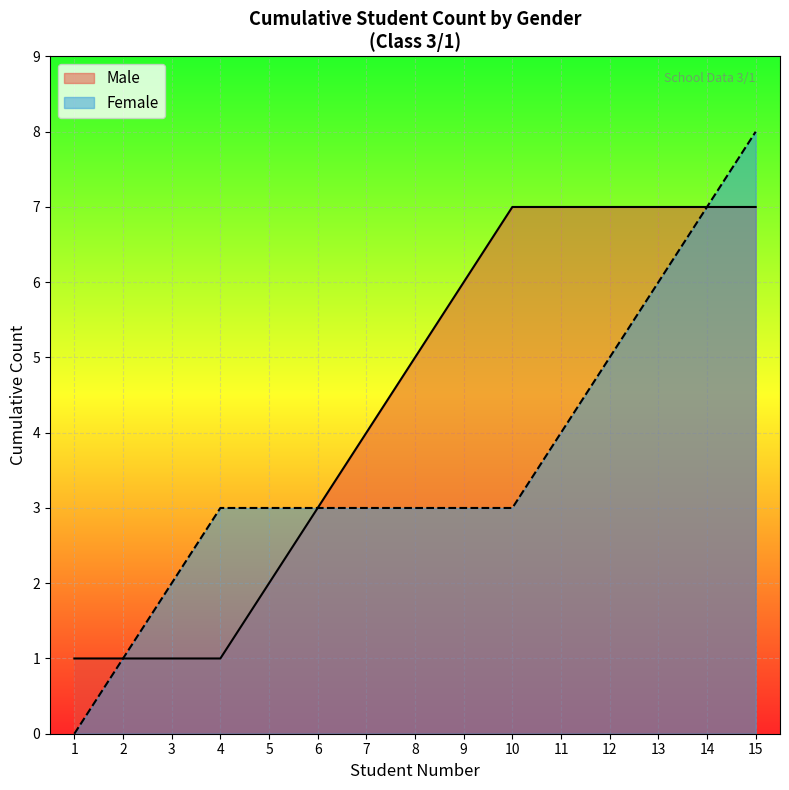

True or false: Female has more than 0 interior local peaks.

False